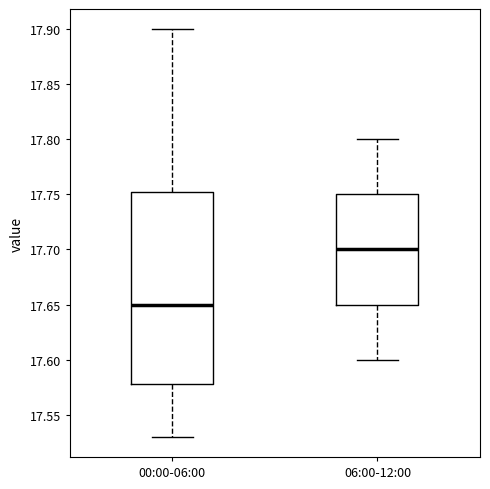

Which box has the lowest median line?

00:00-06:00